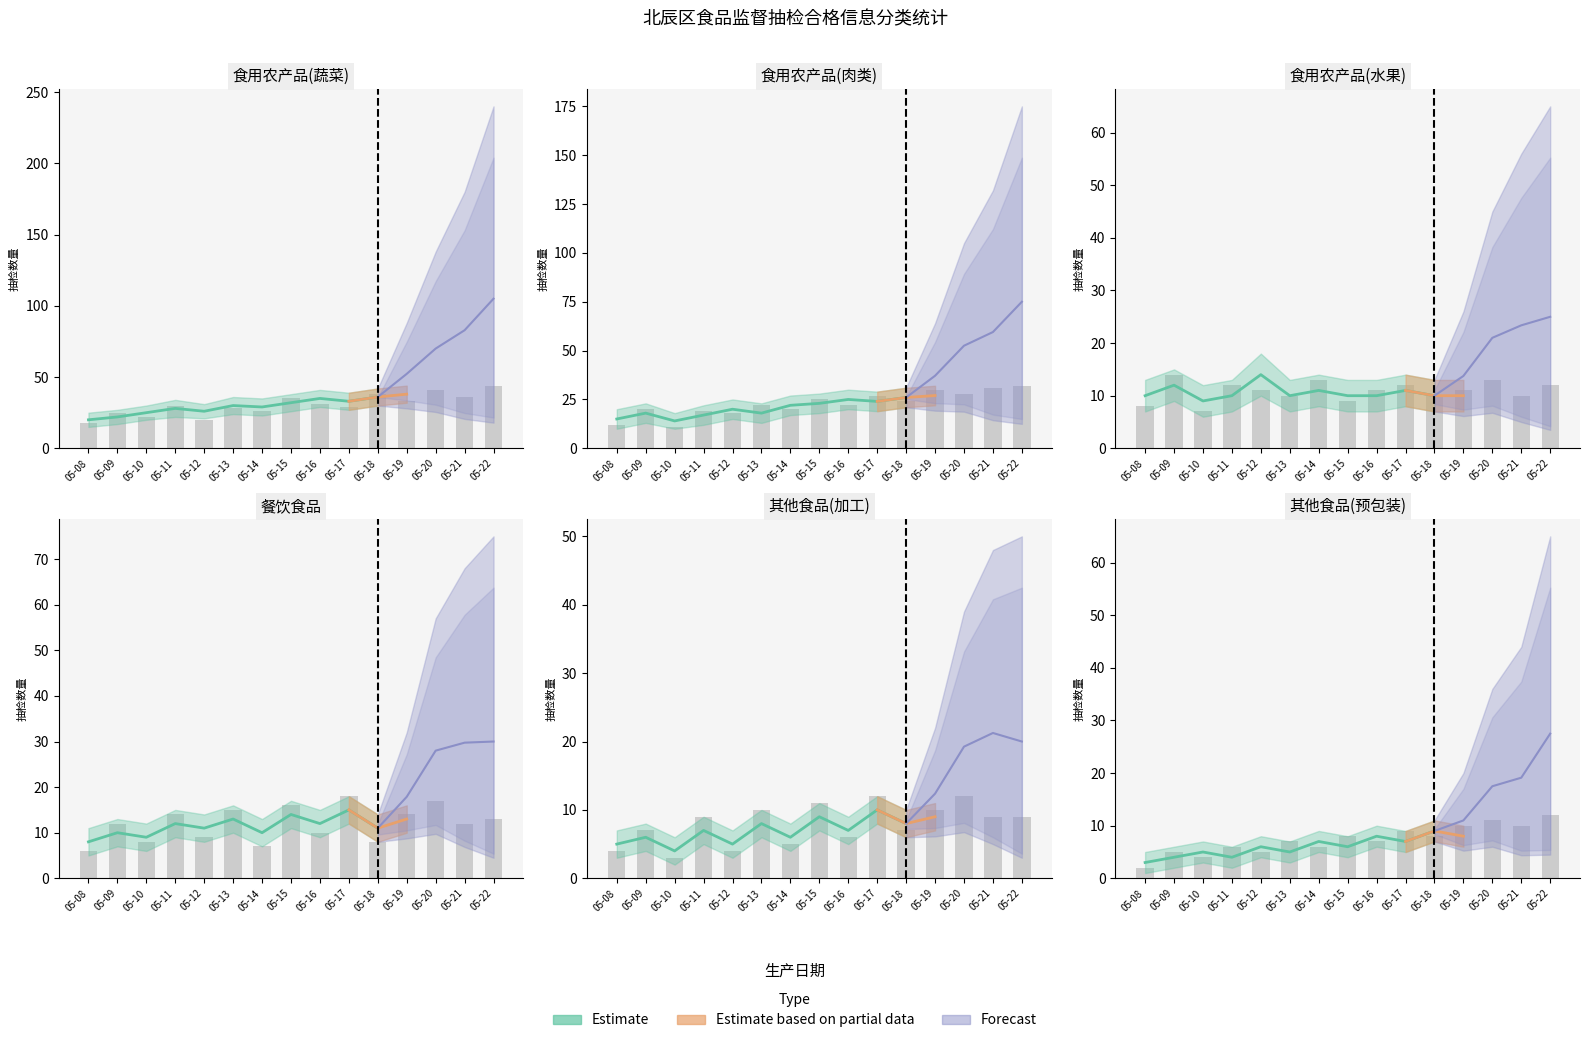

The value of 餐饮食品 at 05-10 is 4. True or false?

False